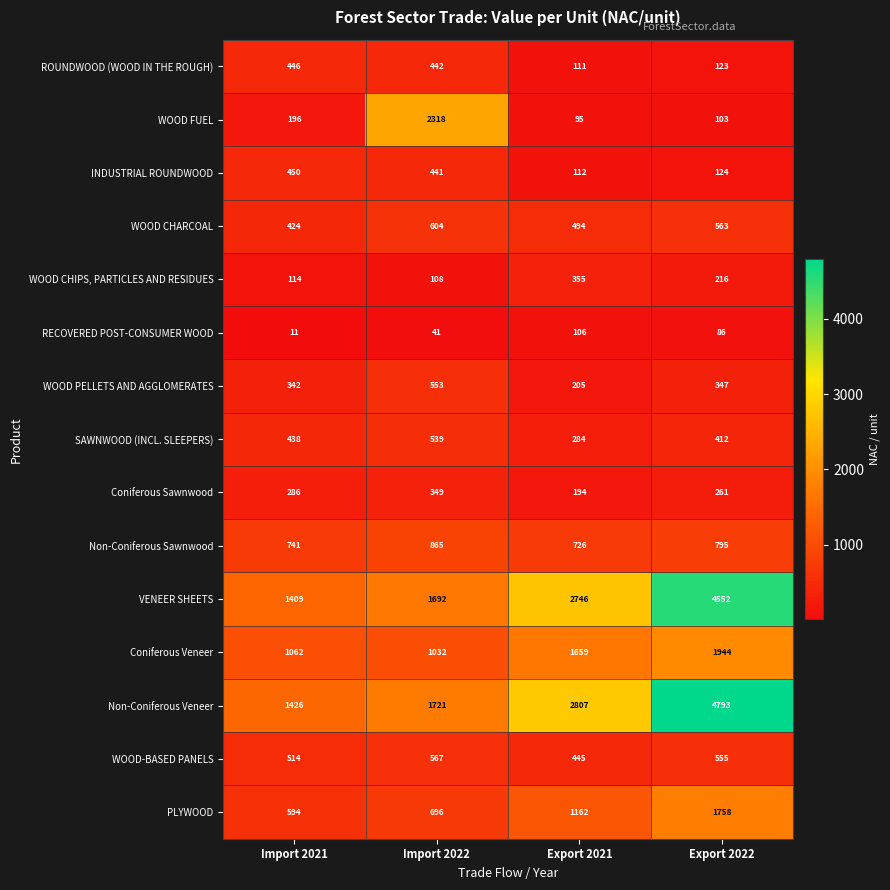

The WOOD FUEL series shows 103 at Export 2022. True or false?

True